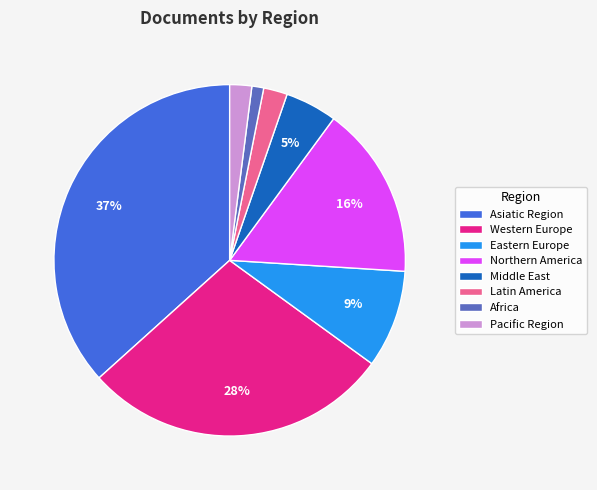

Is there a majority slice in this chart?

No